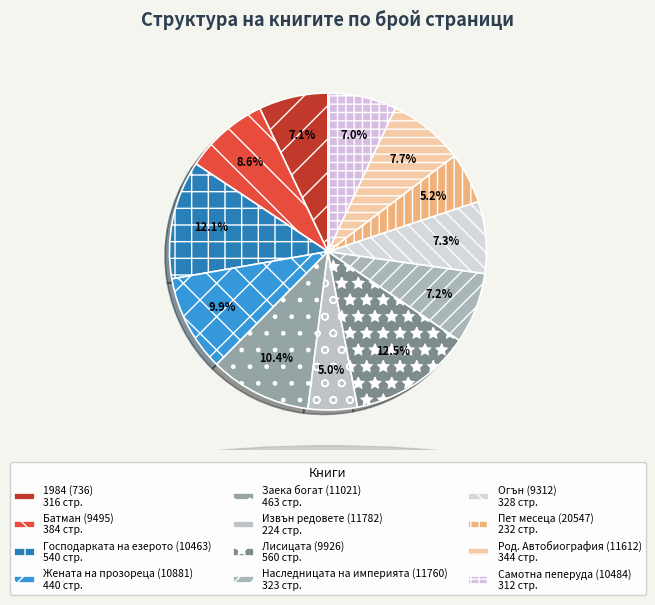

To the nearest percent, what is the difference between the Господарката на езерото (10463) and Батман (9495) slice percentages?

3%